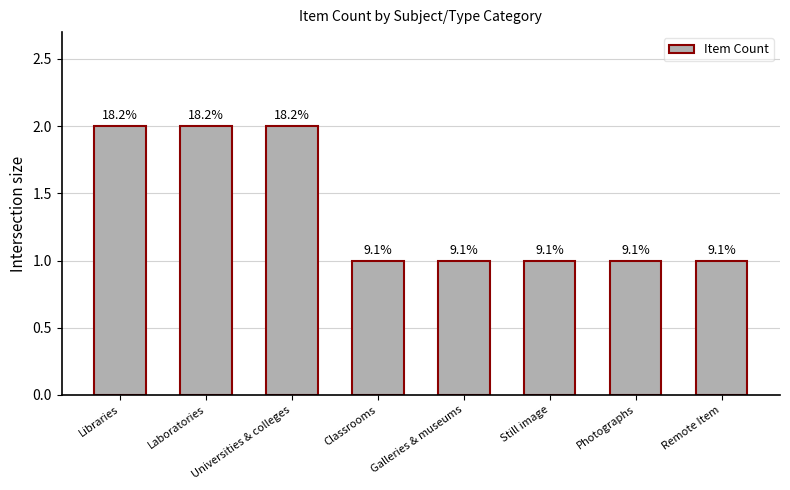

Are the bars horizontal?

No